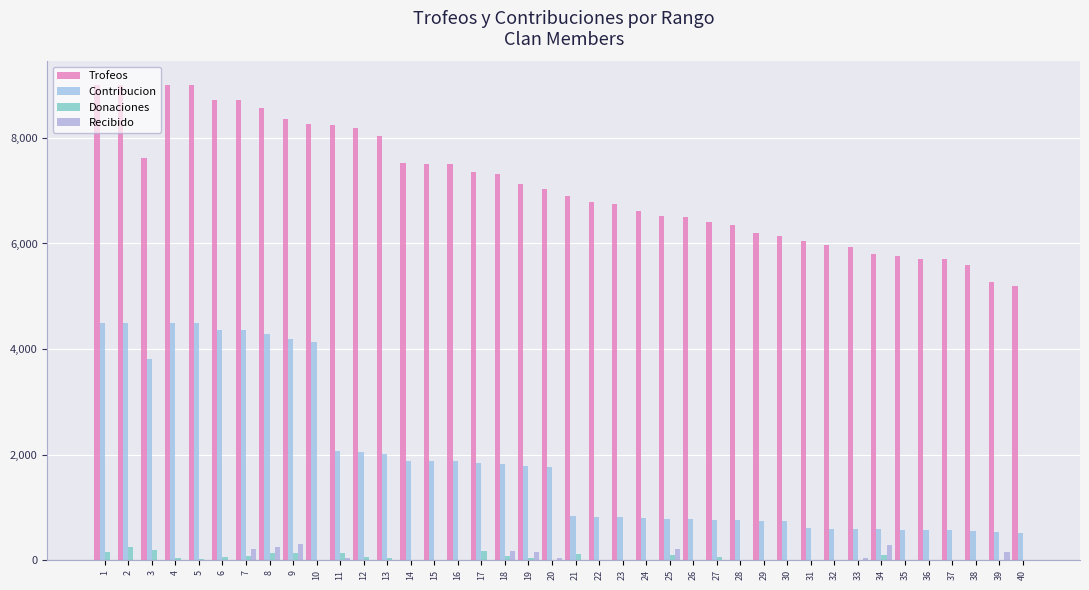

Reading left to right, transcribe all the data shown in this chart.

Trofeos: 1=9000	2=9000	3=7628	4=9000	5=9000	6=8729	7=8724	8=8562	9=8368	10=8262	11=8237	12=8190	13=8032	14=7529	15=7502	16=7500	17=7354	18=7314	19=7125	20=7030	21=6904	22=6778	23=6756	24=6614	25=6530	26=6508	27=6401	28=6354	29=6205	30=6147	31=6050	32=5971	33=5927	34=5801	35=5756	36=5712	37=5697	38=5599	39=5272	40=5189
Contribucion: 1=4500	2=4500	3=3814	4=4500	5=4500	6=4364	7=4362	8=4281	9=4184	10=4131	11=2059	12=2047	13=2008	14=1882	15=1875	16=1875	17=1838	18=1828	19=1781	20=1757	21=828	22=813	23=810	24=793	25=783	26=780	27=768	28=762	29=744	30=737	31=605	32=597	33=592	34=580	35=575	36=571	37=569	38=559	39=527	40=518
Donaciones: 1=150	2=248	3=195	4=40	5=16	6=50	7=80	8=126	9=130	10=0	11=136	12=62	13=38	14=0	15=0	16=0	17=178	18=72	19=44	20=10	21=112	22=0	23=0	24=0	25=95	26=0	27=56	28=0	29=10	30=0	31=0	32=0	33=8	34=100	35=0	36=0	37=0	38=0	39=0	40=0
Recibido: 1=0	2=0	3=0	4=0	5=0	6=0	7=200	8=240	9=296	10=0	11=40	12=0	13=0	14=0	15=0	16=0	17=0	18=168	19=160	20=40	21=0	22=0	23=0	24=0	25=210	26=0	27=0	28=0	29=0	30=0	31=0	32=0	33=40	34=280	35=0	36=0	37=0	38=0	39=160	40=0